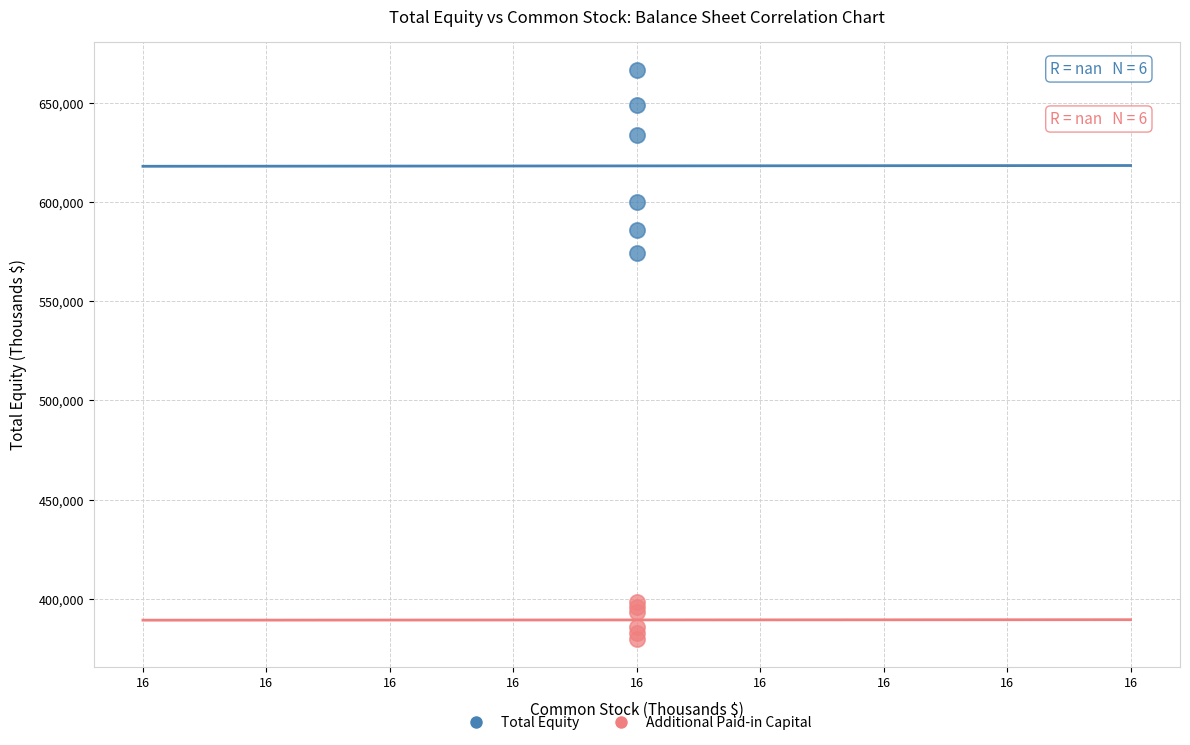

Across all series, what Y value is closest to 523194?

574344